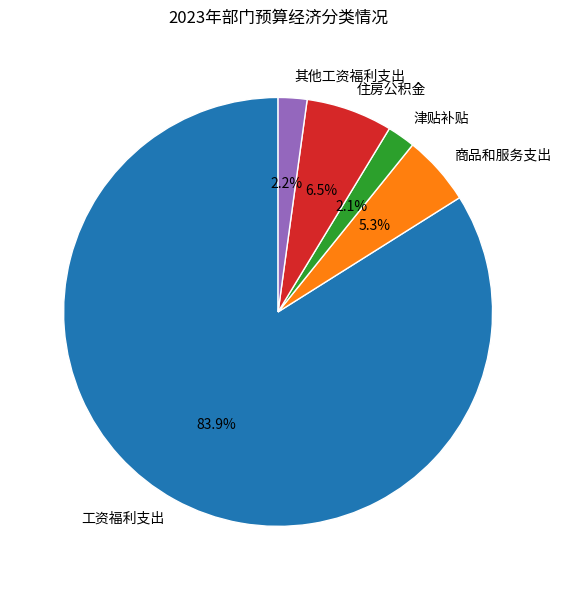

Do 津贴补贴 and 住房公积金 together represent more than half of the pie?

No